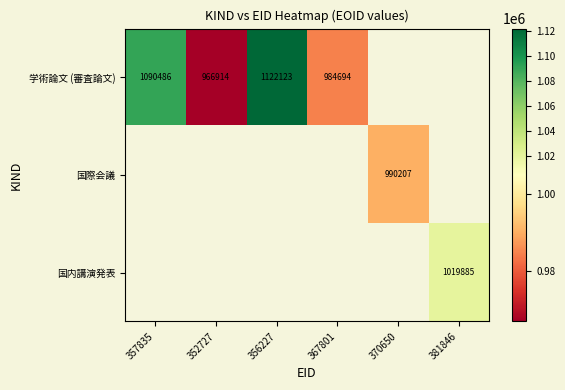

The 学術論文 (審査論文) series shows 543223 at 357835. True or false?

False